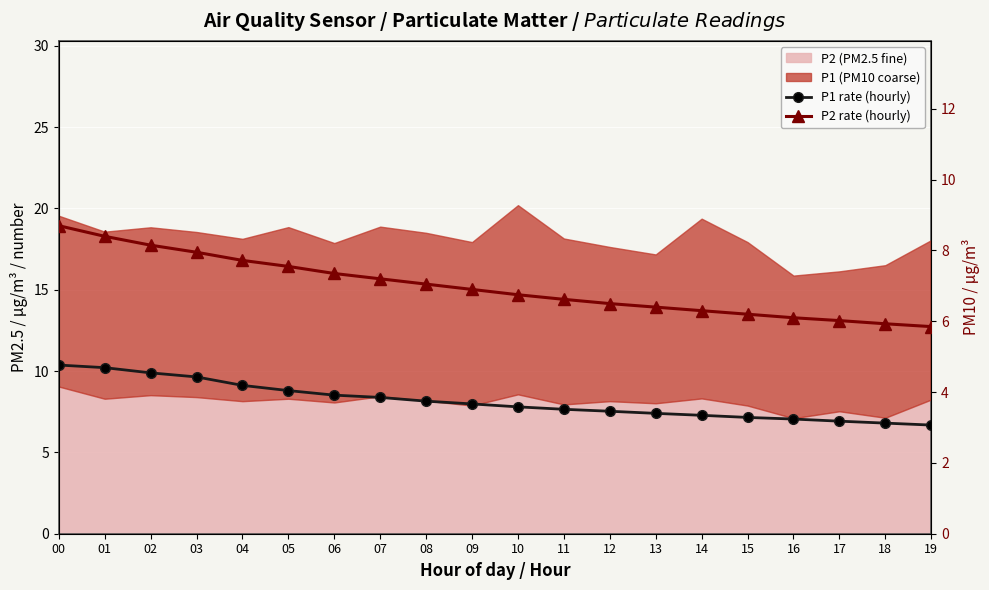

How many data points in P2 rate (hourly) are less than 6?

2